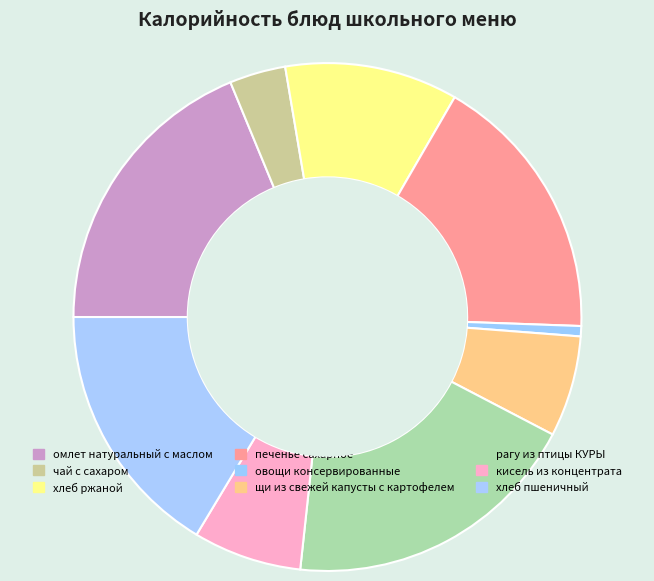

What percentage is the кисель из концентрата slice, to the nearest percent?

7%